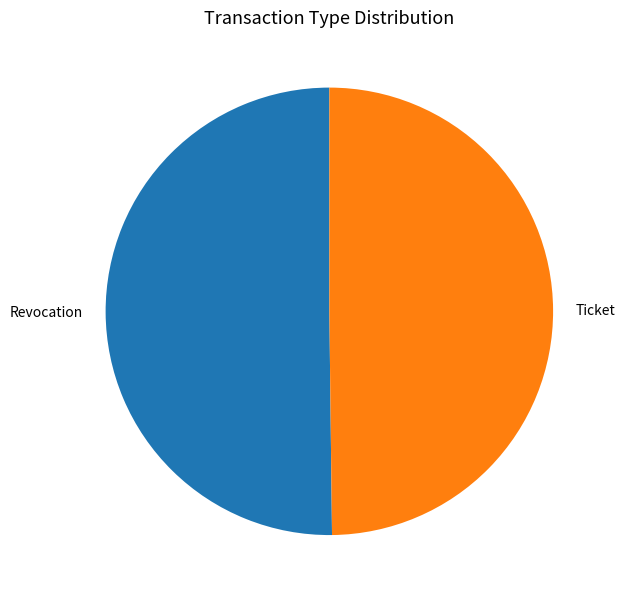

Approximately how many times larger is the value at Ticket compared to Revocation?

1.0